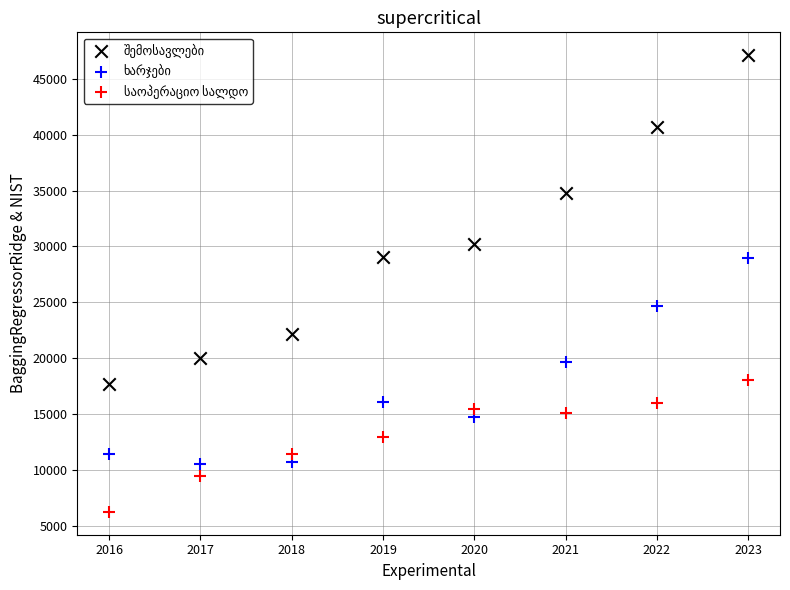

Across all data points, what is the range of X values (max minus min)?

7.0